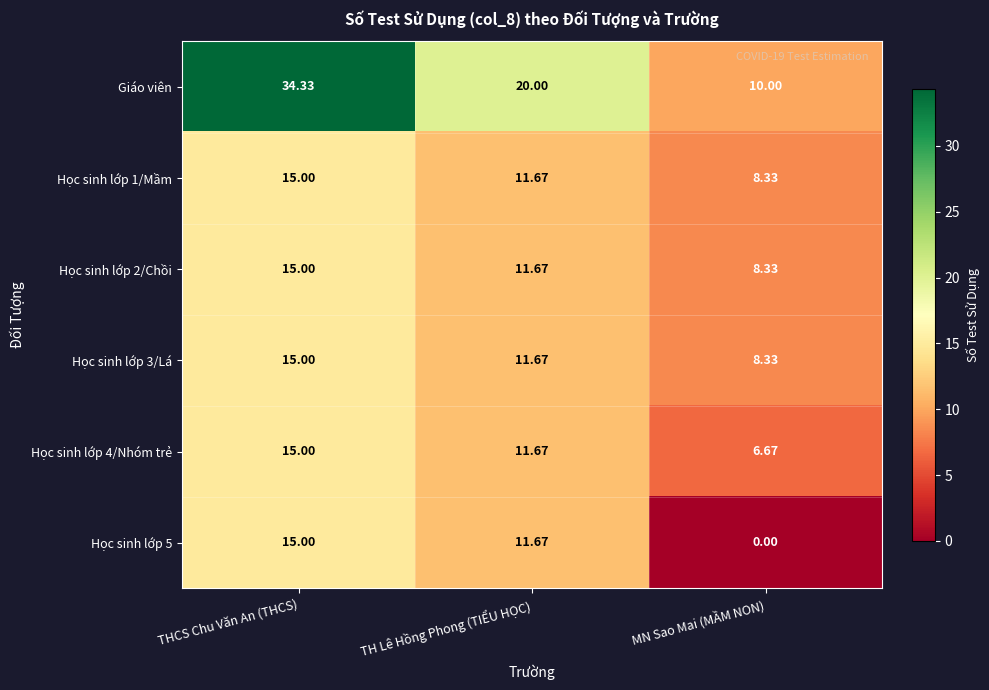

Which category has the highest value across all series?

THCS Chu Văn An (THCS)